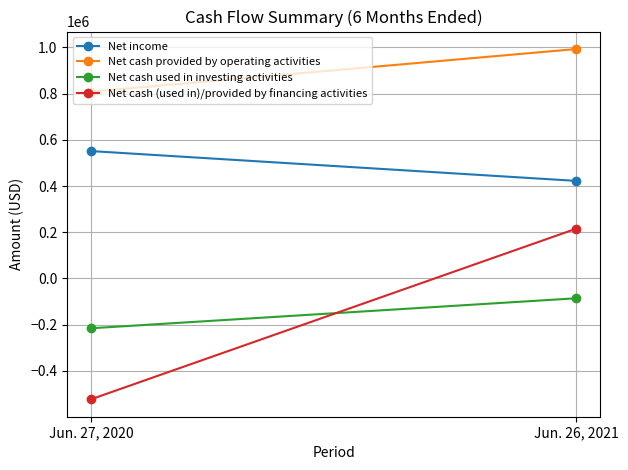

Which label corresponds to the largest value in the chart?

Jun. 26, 2021